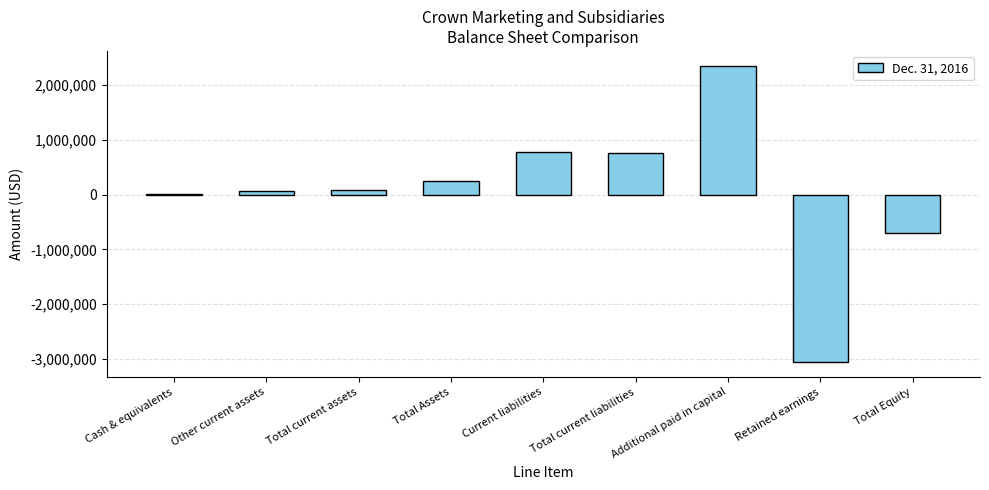

At which category does the chart reach its peak across all series?

Additional paid in capital